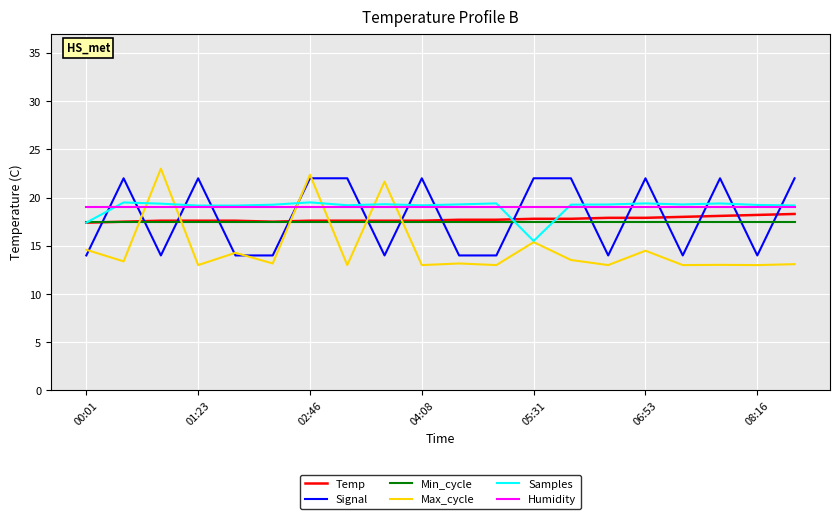

After their last crossing, which series has the higher values: Signal or Humidity?

Signal